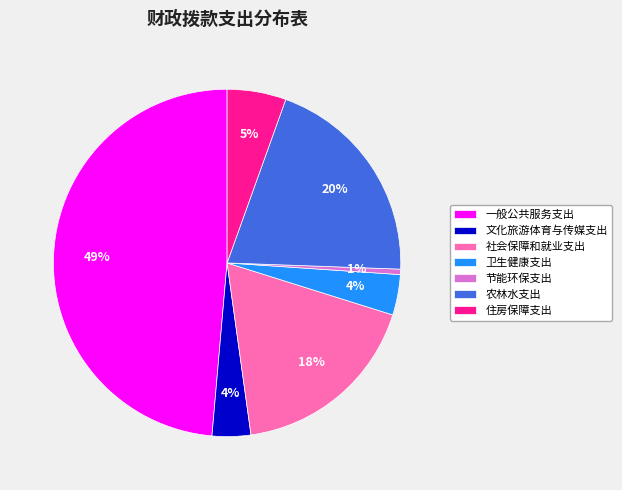

To the nearest percent, what is the difference between the largest and smallest slice percentages?

48%